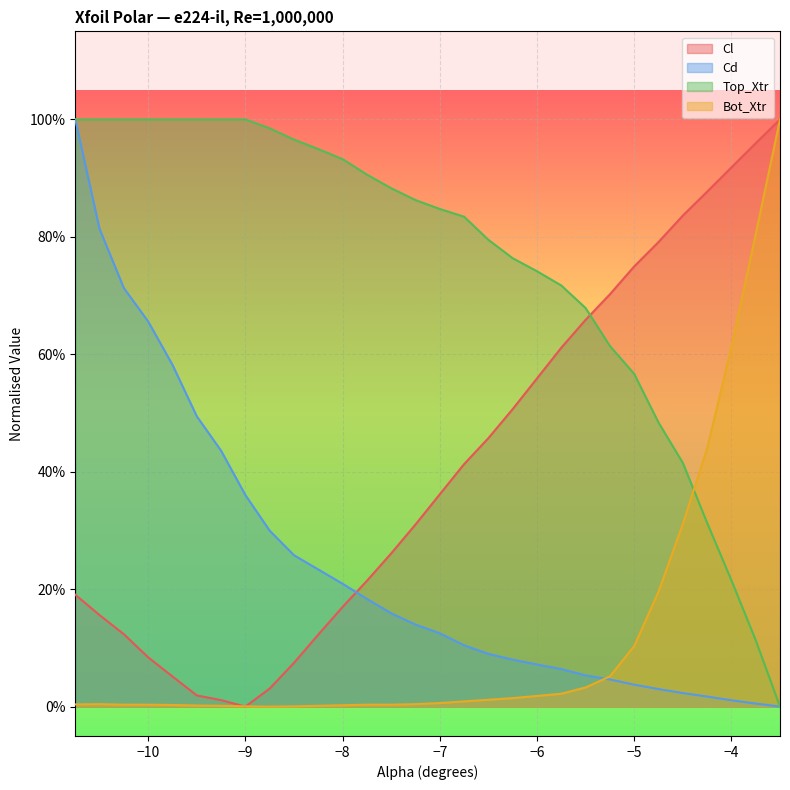

Reading left to right, transcribe all the data shown in this chart.

Cl: -10.75=0.2	-10.5=0.2	-10.25=0.1	-10.0=0.1	-9.75=0.1	-9.5=0.0	-9.25=0.0	-9.0=0.0	-8.75=0.0	-8.5=0.1	-8.25=0.1	-8.0=0.2	-7.75=0.2	-7.5=0.3	-7.25=0.3	-7.0=0.4	-6.75=0.4	-6.5=0.5	-6.25=0.5	-6.0=0.6	-5.75=0.6	-5.5=0.7	-5.25=0.7	-5.0=0.7	-4.75=0.8	-4.5=0.8	-4.25=0.9	-4.0=0.9	-3.75=1.0	-3.5=1.0
Cd: -10.75=1.0	-10.5=0.8	-10.25=0.7	-10.0=0.7	-9.75=0.6	-9.5=0.5	-9.25=0.4	-9.0=0.4	-8.75=0.3	-8.5=0.3	-8.25=0.2	-8.0=0.2	-7.75=0.2	-7.5=0.2	-7.25=0.1	-7.0=0.1	-6.75=0.1	-6.5=0.1	-6.25=0.1	-6.0=0.1	-5.75=0.1	-5.5=0.1	-5.25=0.0	-5.0=0.0	-4.75=0.0	-4.5=0.0	-4.25=0.0	-4.0=0.0	-3.75=0.0	-3.5=0.0
Top_Xtr: -10.75=1.0	-10.5=1.0	-10.25=1.0	-10.0=1.0	-9.75=1.0	-9.5=1.0	-9.25=1.0	-9.0=1.0	-8.75=1.0	-8.5=1.0	-8.25=0.9	-8.0=0.9	-7.75=0.9	-7.5=0.9	-7.25=0.9	-7.0=0.8	-6.75=0.8	-6.5=0.8	-6.25=0.8	-6.0=0.7	-5.75=0.7	-5.5=0.7	-5.25=0.6	-5.0=0.6	-4.75=0.5	-4.5=0.4	-4.25=0.3	-4.0=0.2	-3.75=0.1	-3.5=0.0
Bot_Xtr: -10.75=0.0	-10.5=0.0	-10.25=0.0	-10.0=0.0	-9.75=0.0	-9.5=0.0	-9.25=0.0	-9.0=0.0	-8.75=0.0	-8.5=0.0	-8.25=0.0	-8.0=0.0	-7.75=0.0	-7.5=0.0	-7.25=0.0	-7.0=0.0	-6.75=0.0	-6.5=0.0	-6.25=0.0	-6.0=0.0	-5.75=0.0	-5.5=0.0	-5.25=0.1	-5.0=0.1	-4.75=0.2	-4.5=0.3	-4.25=0.4	-4.0=0.6	-3.75=0.8	-3.5=1.0